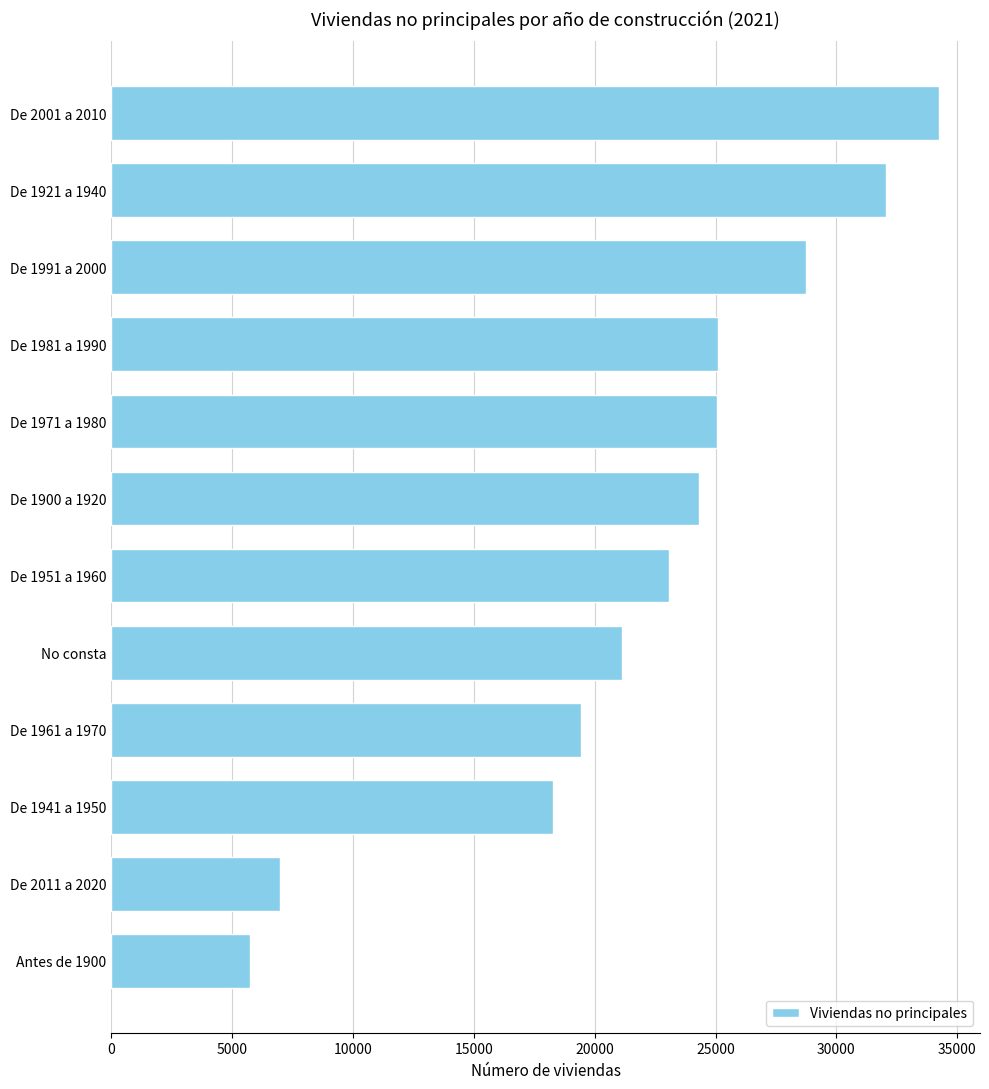

What is the difference between the maximum and minimum values?

28505